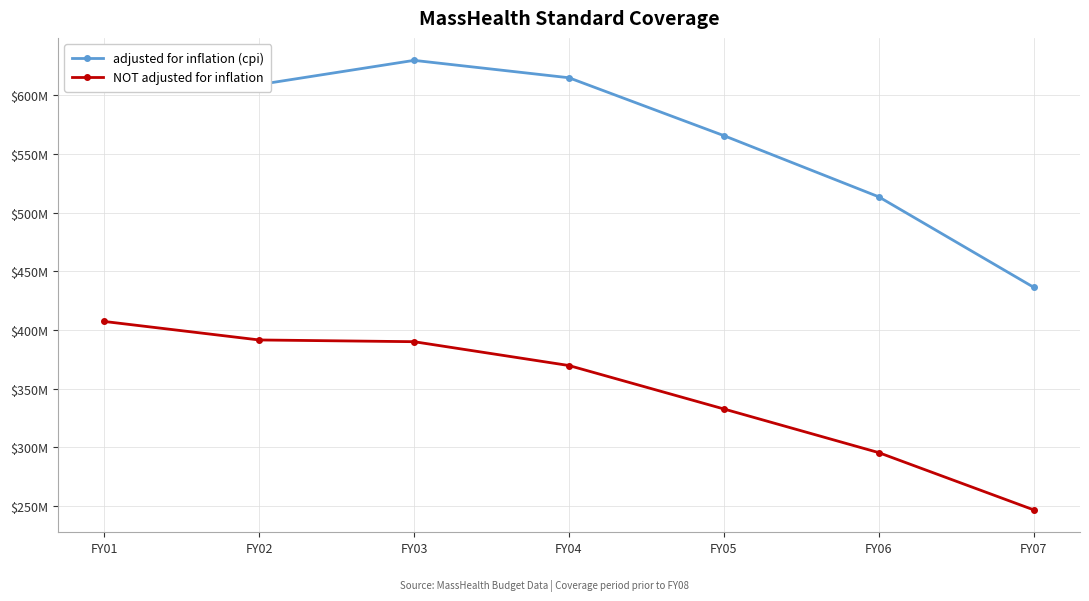

Which series has the widest spread of values?

adjusted for inflation (cpi)